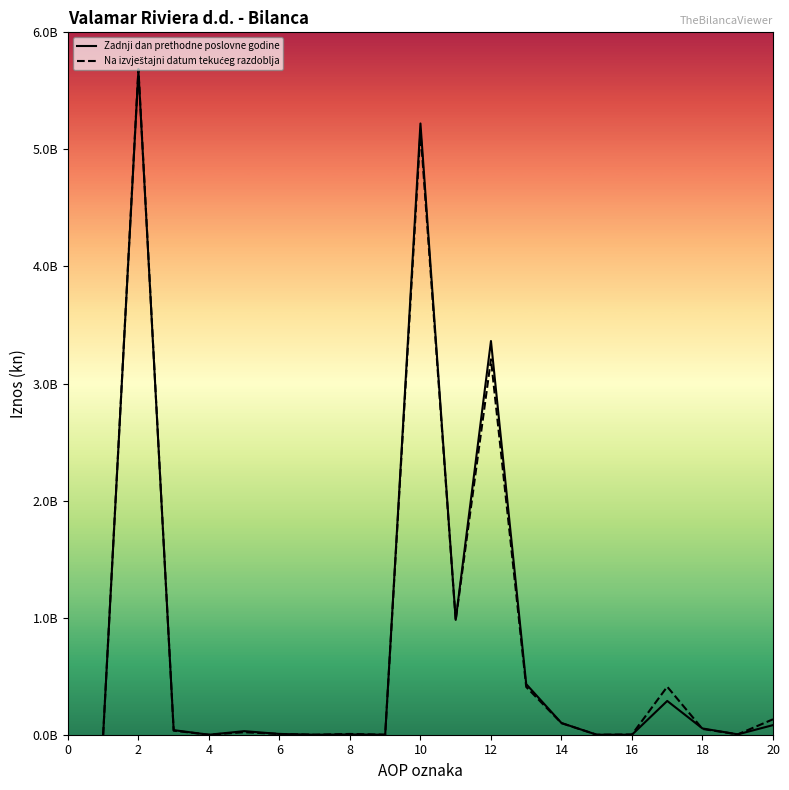

Which series has the largest total across all categories?

Zadnji dan prethodne poslovne godine